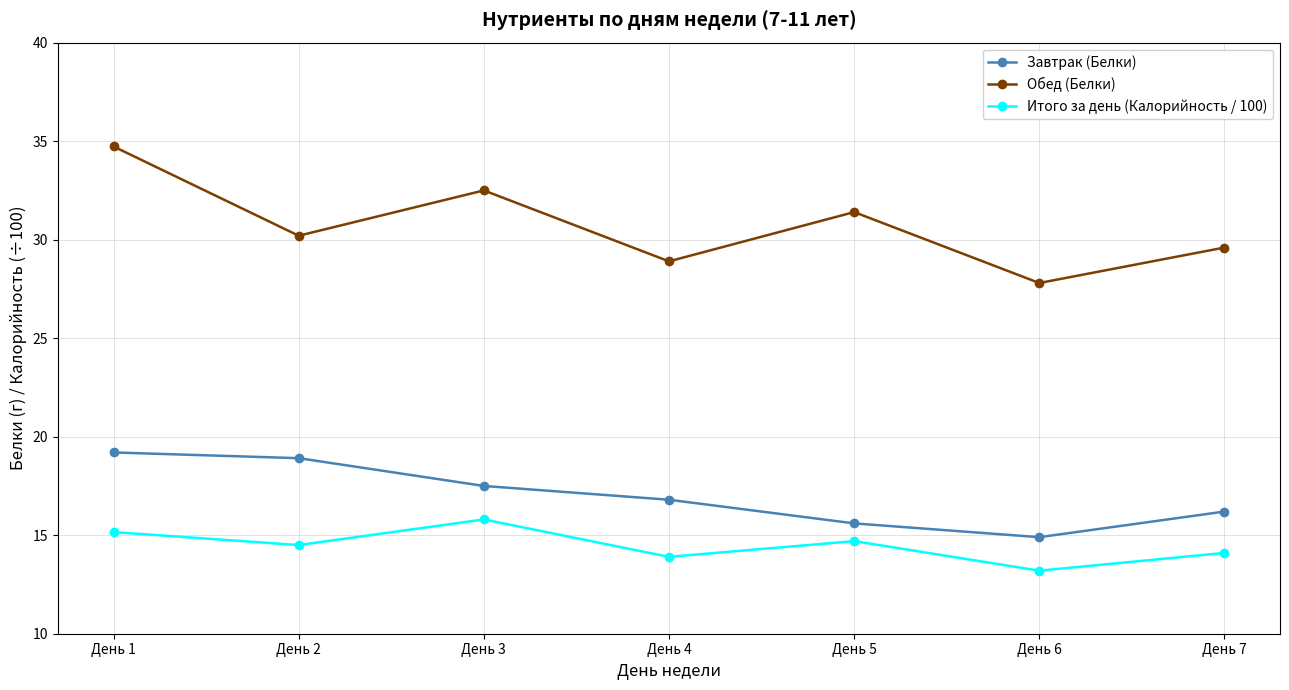

How many series are shown in this chart?

3